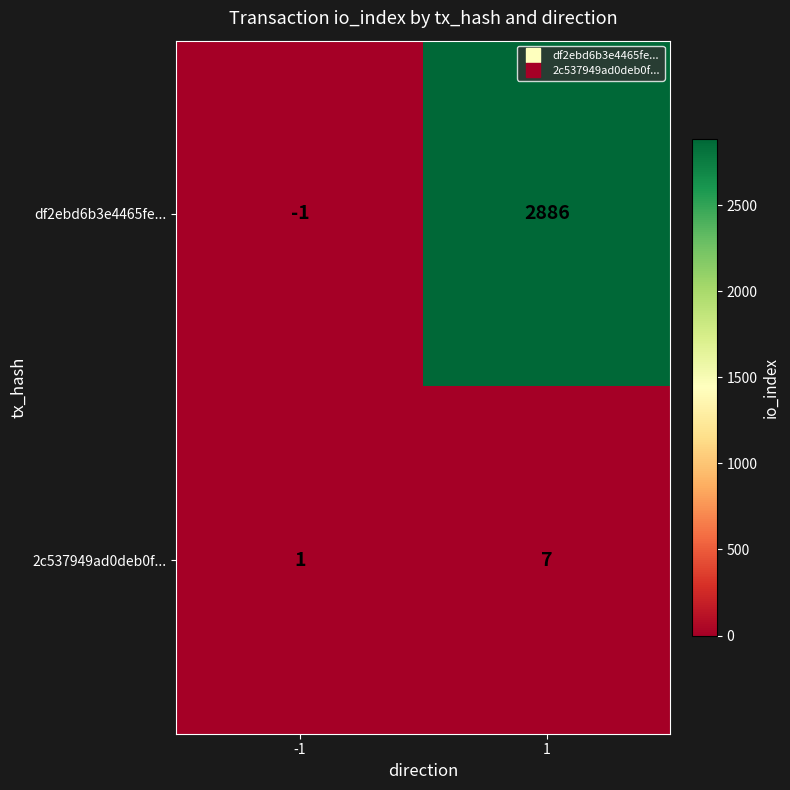

Read the df2ebd6b3e4465fe... value at 1.

2886